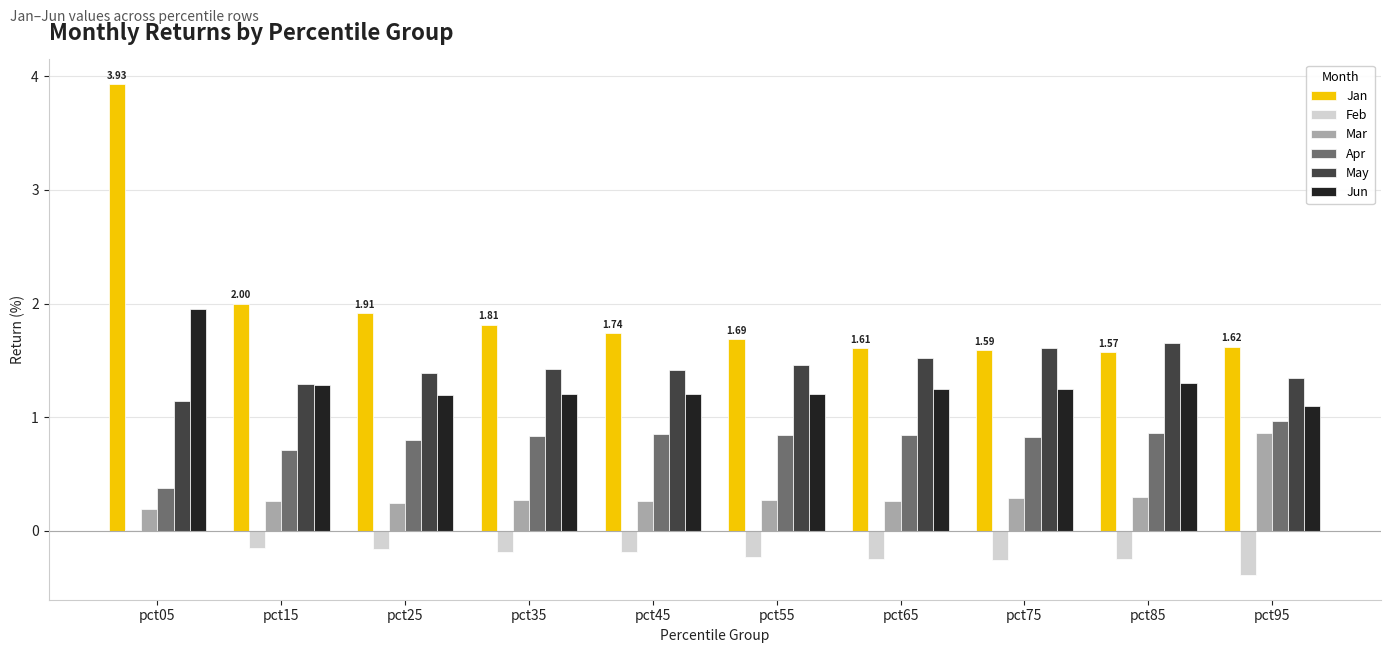

Which series has the widest spread of values?

Jan